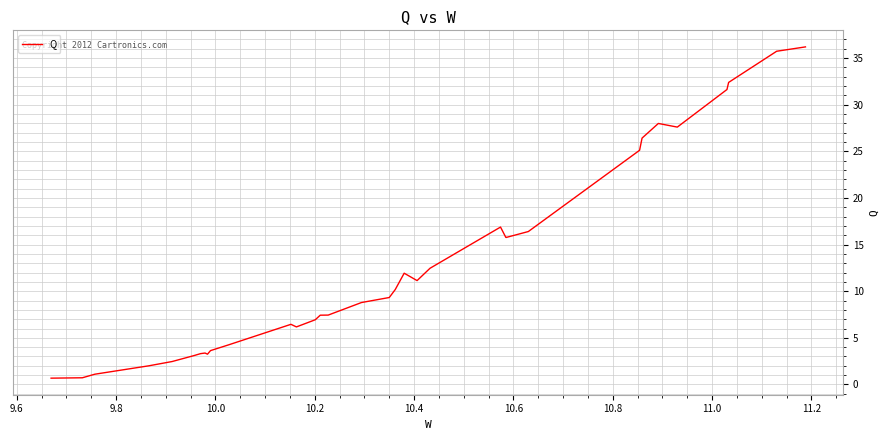

What is the greatest value displayed?

36.2